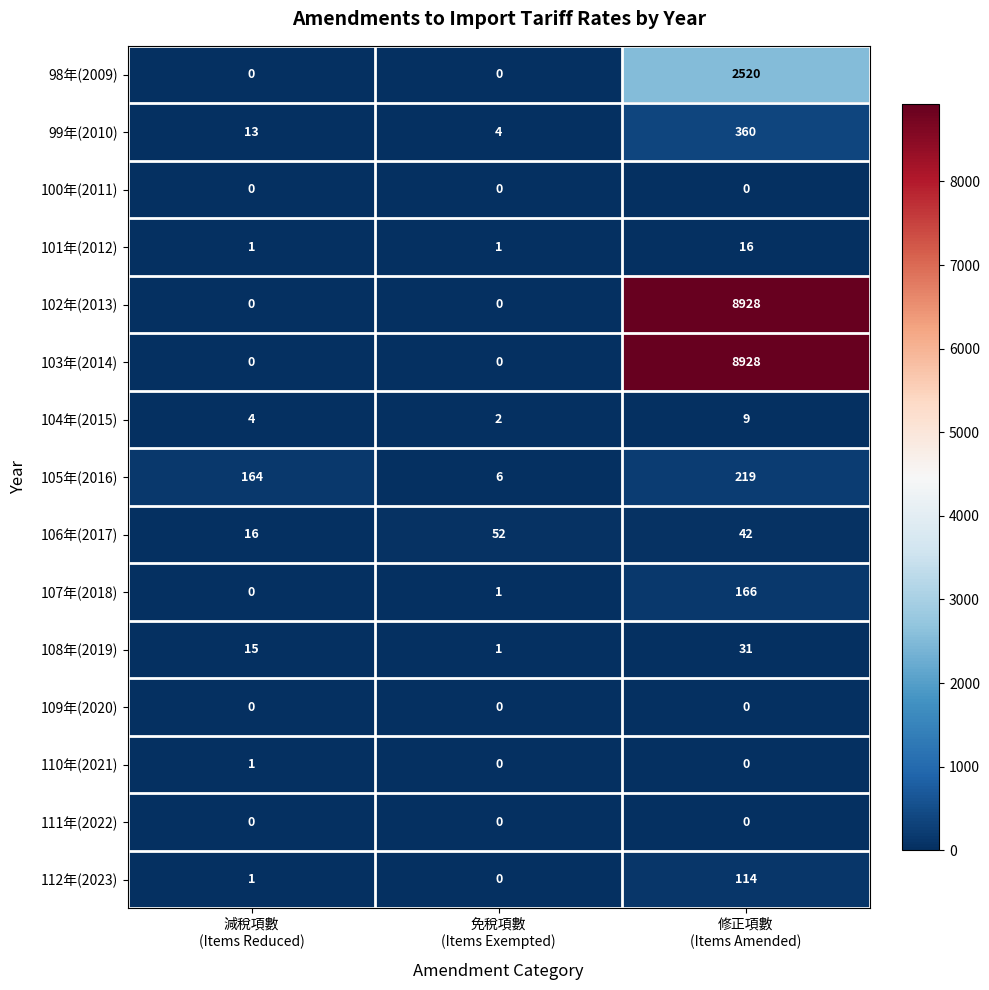

At how many categories does at least one series exceed 4316?

1